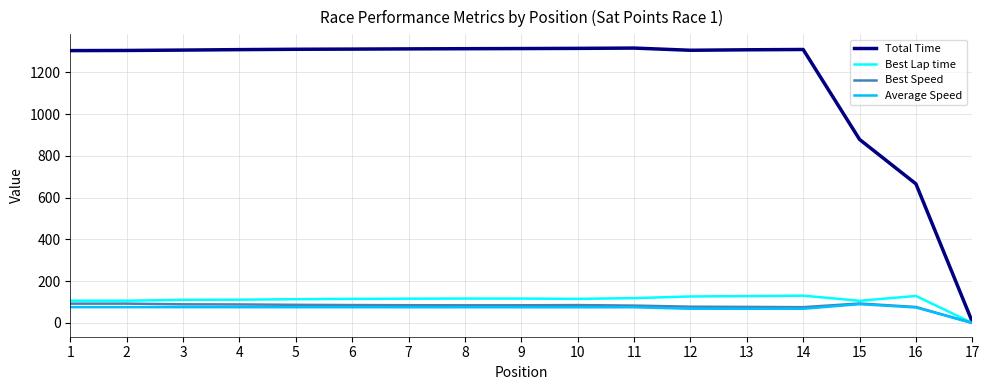

Which series has the largest total across all categories?

Total Time